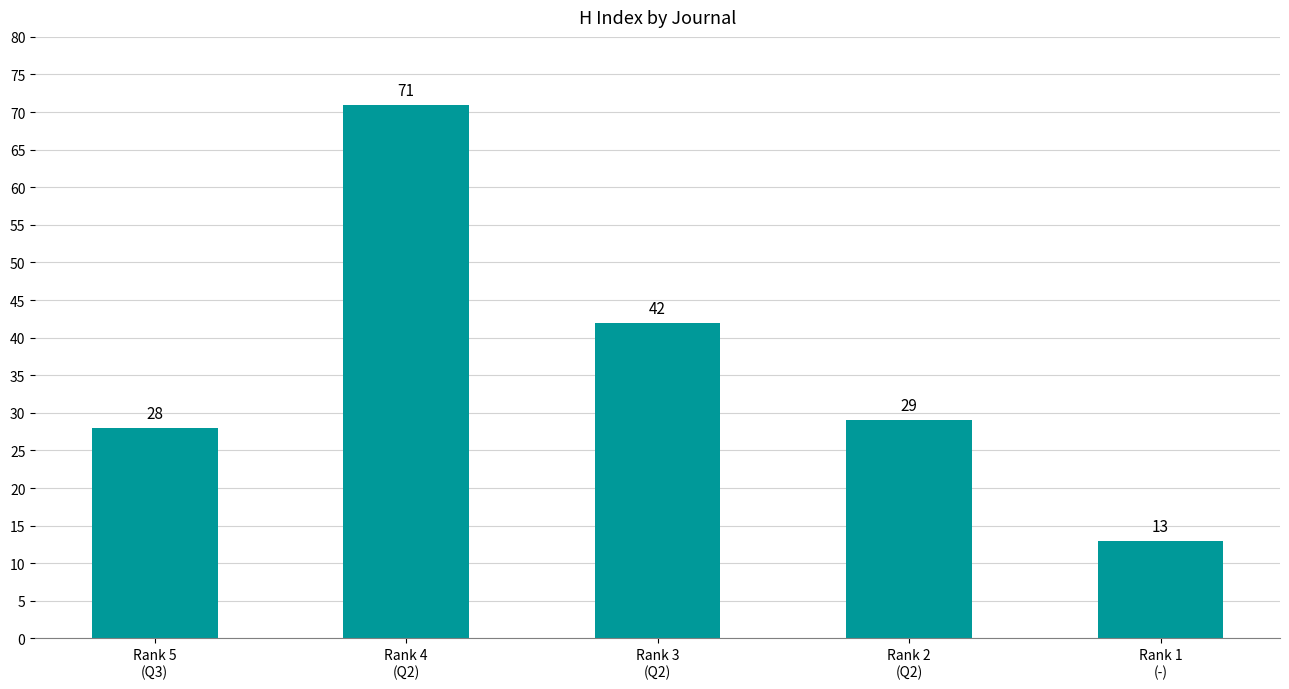

The chart shows a value of 28 at Rank 4
(Q2). True or false?

False